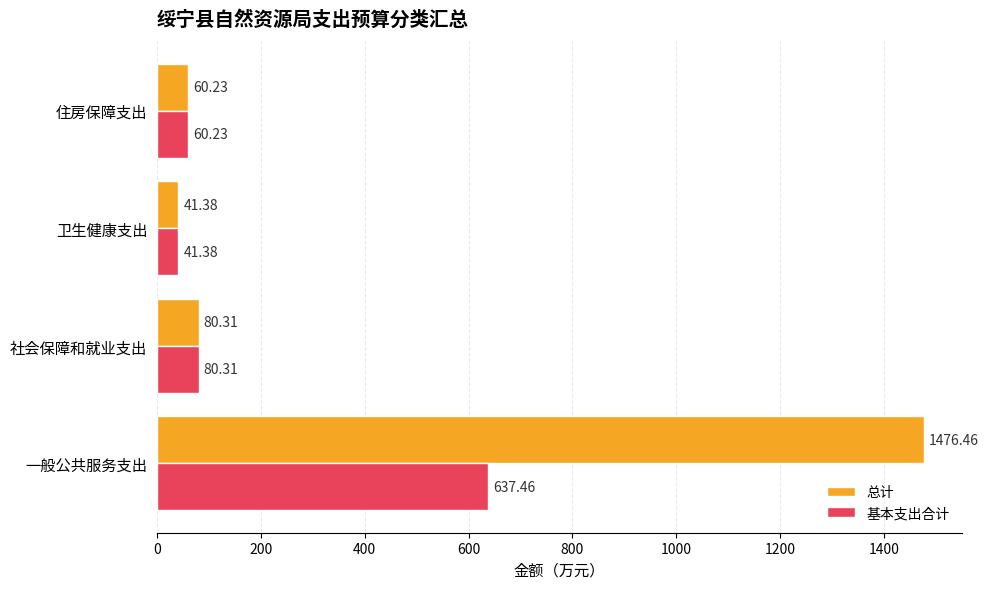

Which series has the largest range (max minus min)?

总计